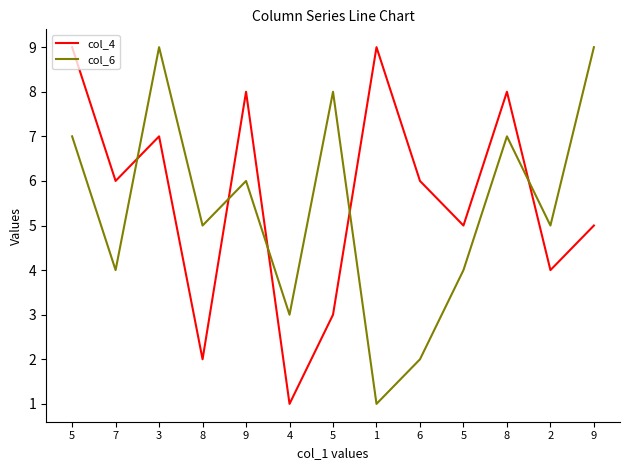

Is the value of col_6 at 5 greater than the value of col_4 at 2?

Yes